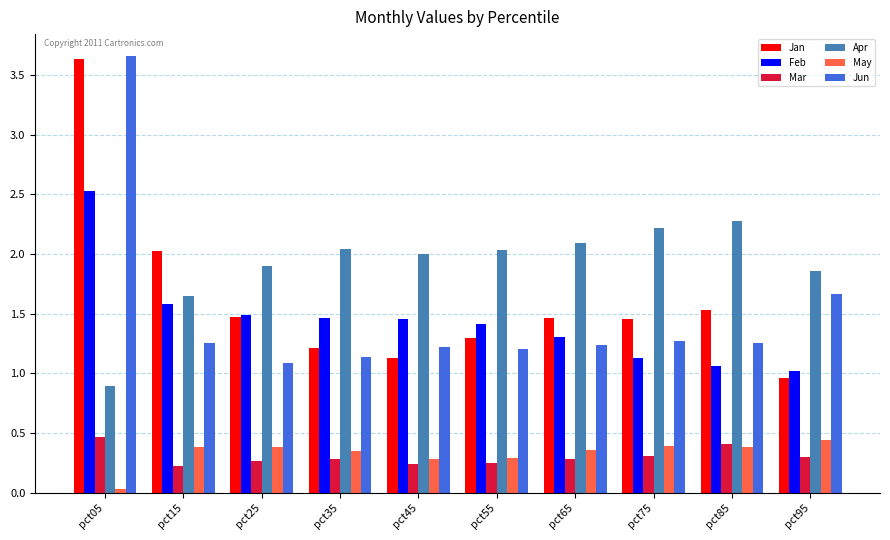

How many categories are shown in the chart?

10